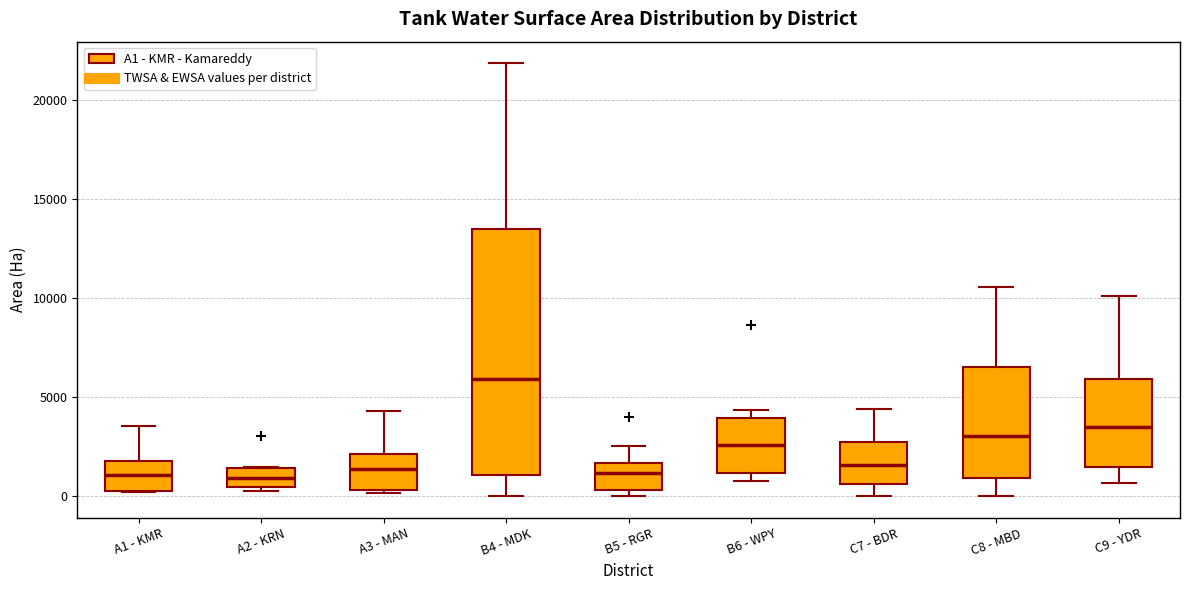

Which box's median line is the highest?

B4 - MDK